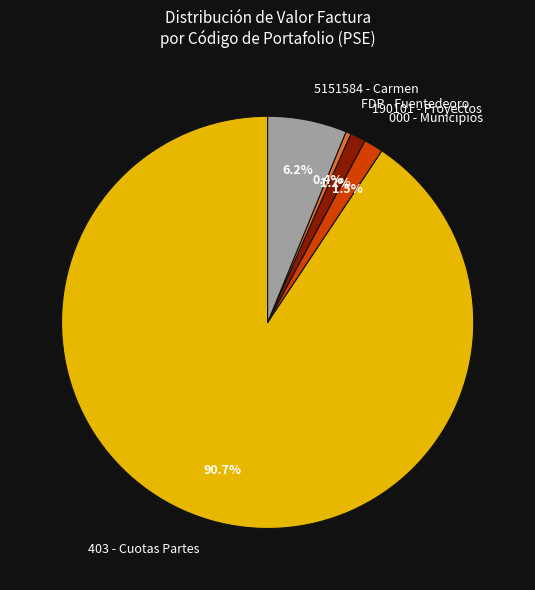

How many slices are in this pie chart?

5